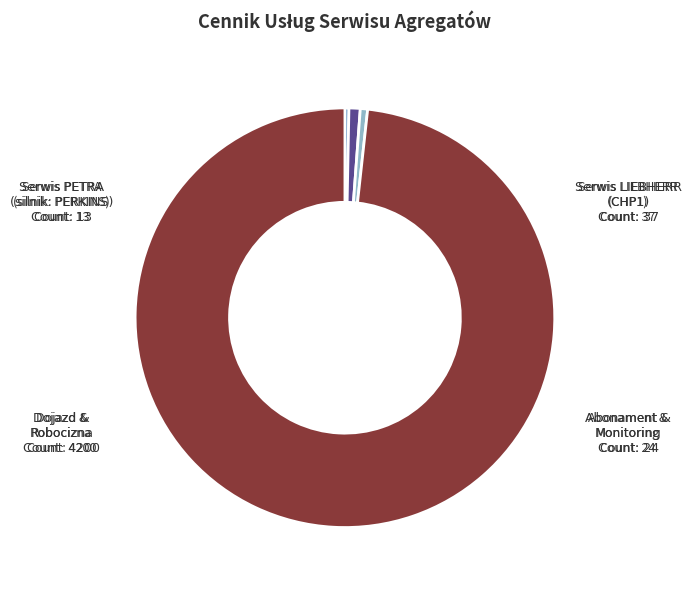

How many segments does this pie chart have?

4